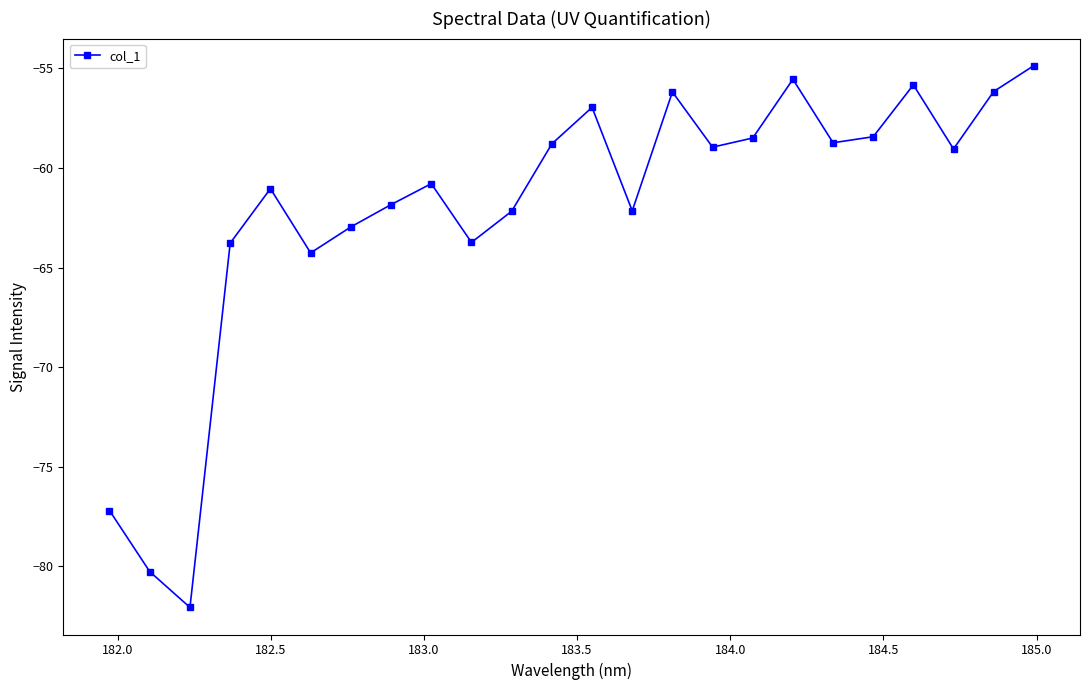

What is the value of the 23rd point from the left?

-56.2